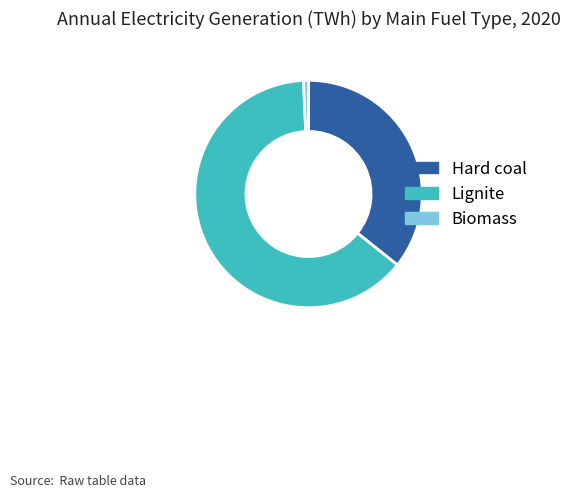

Is the sum of Lignite and Hard coal greater than half?

Yes